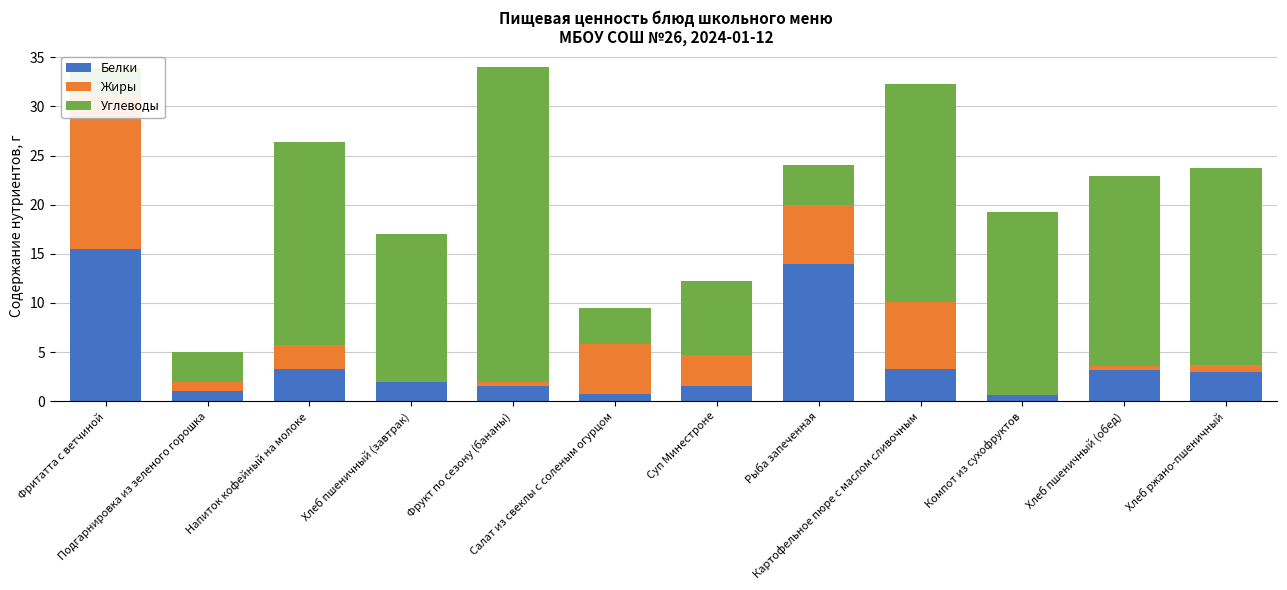

What is the sum of all Углеводы values?

168.8